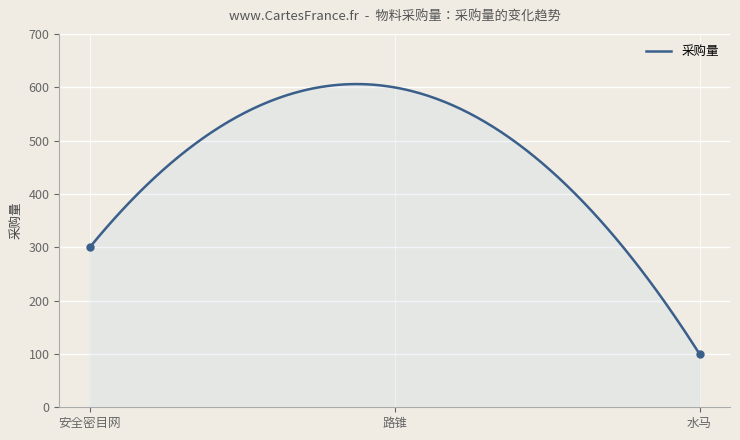

What is the minimum value shown in the chart?

100.0